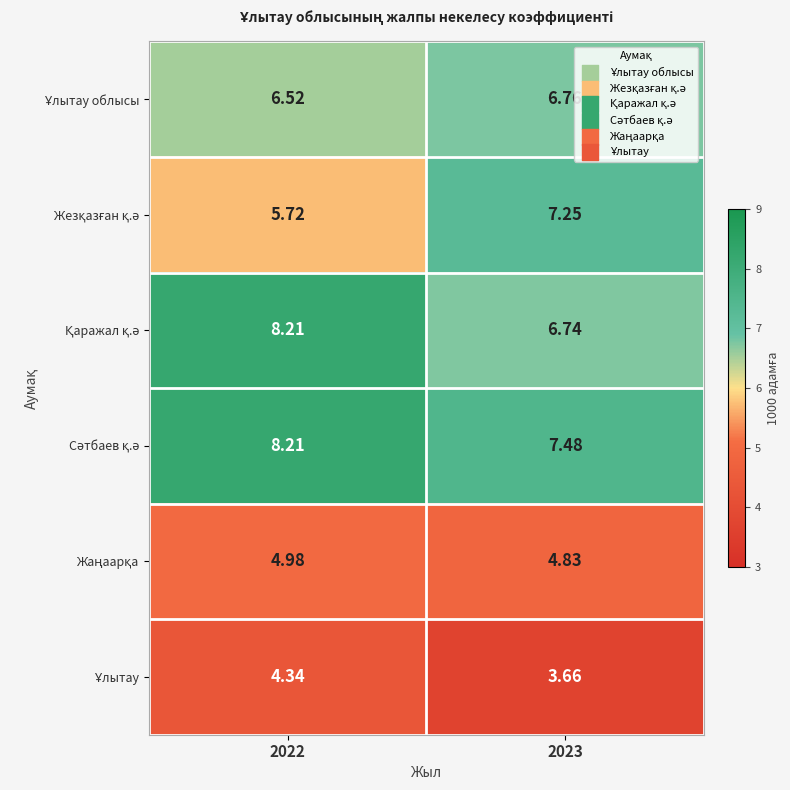

Count the number of categories in the chart.

2